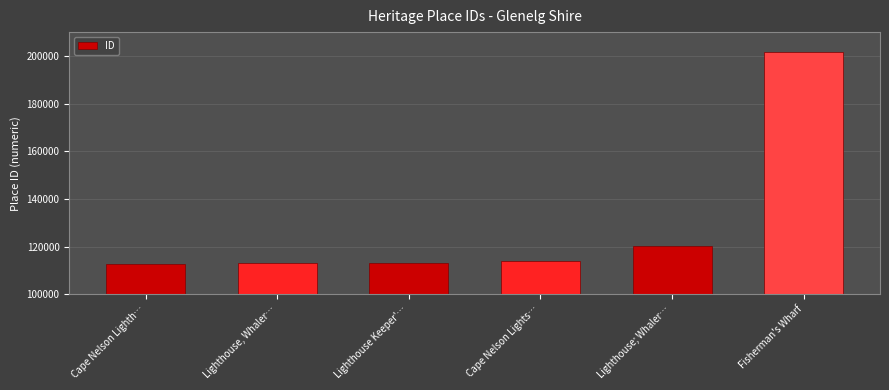

What is the maximum value shown in the chart?

201658